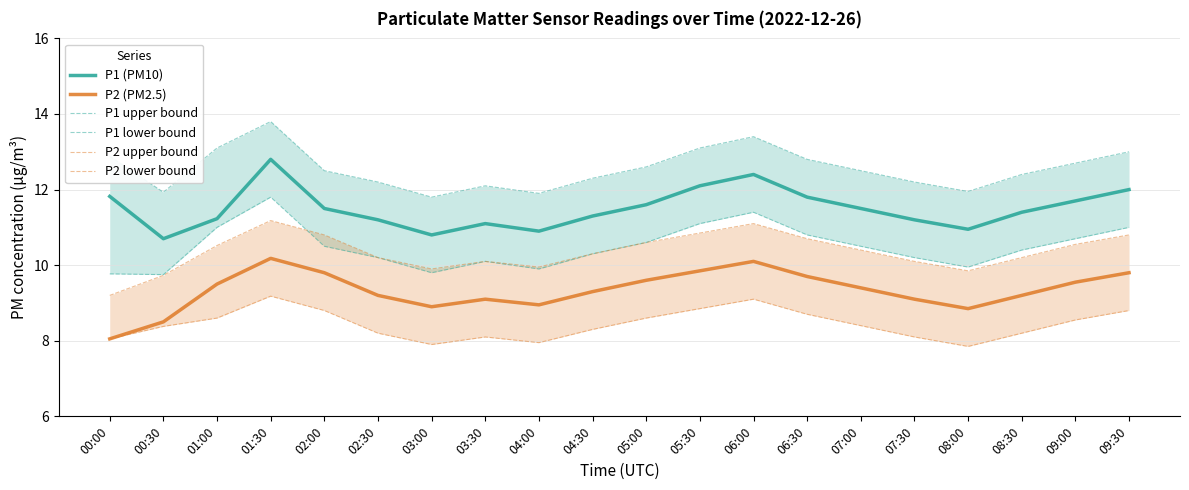

Reading right to left, list all the values displayed in this chart.

P1 (PM10): 09:30=12.0	09:00=11.7	08:30=11.4	08:00=10.9	07:30=11.2	07:00=11.5	06:30=11.8	06:00=12.4	05:30=12.1	05:00=11.6	04:30=11.3	04:00=10.9	03:30=11.1	03:00=10.8	02:30=11.2	02:00=11.5	01:30=12.8	01:00=11.2	00:30=10.7	00:00=11.8
P2 (PM2.5): 09:30=9.8	09:00=9.6	08:30=9.2	08:00=8.8	07:30=9.1	07:00=9.4	06:30=9.7	06:00=10.1	05:30=9.8	05:00=9.6	04:30=9.3	04:00=8.9	03:30=9.1	03:00=8.9	02:30=9.2	02:00=9.8	01:30=10.2	01:00=9.5	00:30=8.5	00:00=8.1
P1 upper bound: 09:30=13.0	09:00=12.7	08:30=12.4	08:00=11.9	07:30=12.2	07:00=12.5	06:30=12.8	06:00=13.4	05:30=13.1	05:00=12.6	04:30=12.3	04:00=11.9	03:30=12.1	03:00=11.8	02:30=12.2	02:00=12.5	01:30=13.8	01:00=13.1	00:30=11.9	00:00=12.9
P1 lower bound: 09:30=11.0	09:00=10.7	08:30=10.4	08:00=9.9	07:30=10.2	07:00=10.5	06:30=10.8	06:00=11.4	05:30=11.1	05:00=10.6	04:30=10.3	04:00=9.9	03:30=10.1	03:00=9.8	02:30=10.2	02:00=10.5	01:30=11.8	01:00=11.0	00:30=9.8	00:00=9.8
P2 upper bound: 09:30=10.8	09:00=10.6	08:30=10.2	08:00=9.8	07:30=10.1	07:00=10.4	06:30=10.7	06:00=11.1	05:30=10.8	05:00=10.6	04:30=10.3	04:00=9.9	03:30=10.1	03:00=9.9	02:30=10.2	02:00=10.8	01:30=11.2	01:00=10.5	00:30=9.7	00:00=9.2
P2 lower bound: 09:30=8.8	09:00=8.6	08:30=8.2	08:00=7.8	07:30=8.1	07:00=8.4	06:30=8.7	06:00=9.1	05:30=8.8	05:00=8.6	04:30=8.3	04:00=8.0	03:30=8.1	03:00=7.9	02:30=8.2	02:00=8.8	01:30=9.2	01:00=8.6	00:30=8.4	00:00=8.1